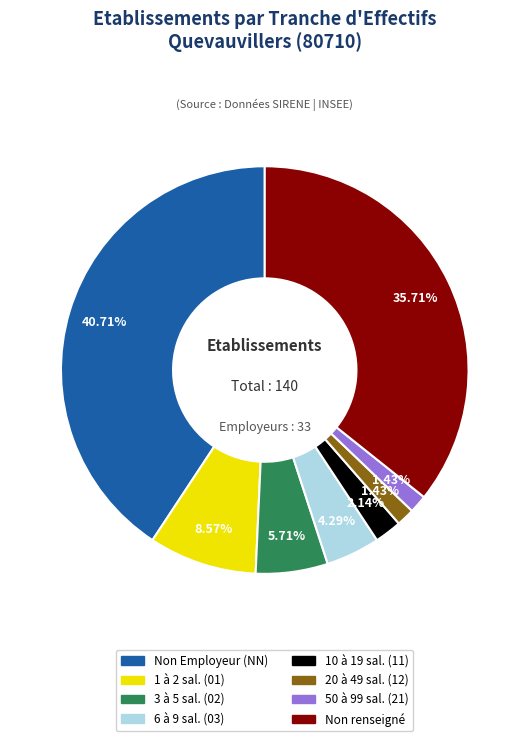

To the nearest percent, what is the difference between the largest and smallest slice percentages?

39%